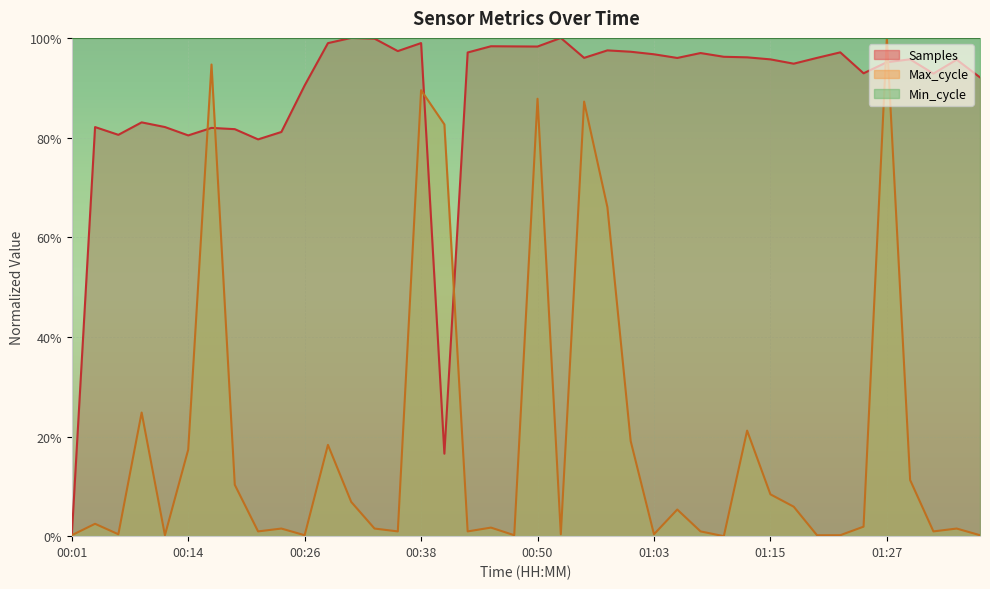

What are all the series names shown in the legend?

Samples, Max_cycle, Min_cycle